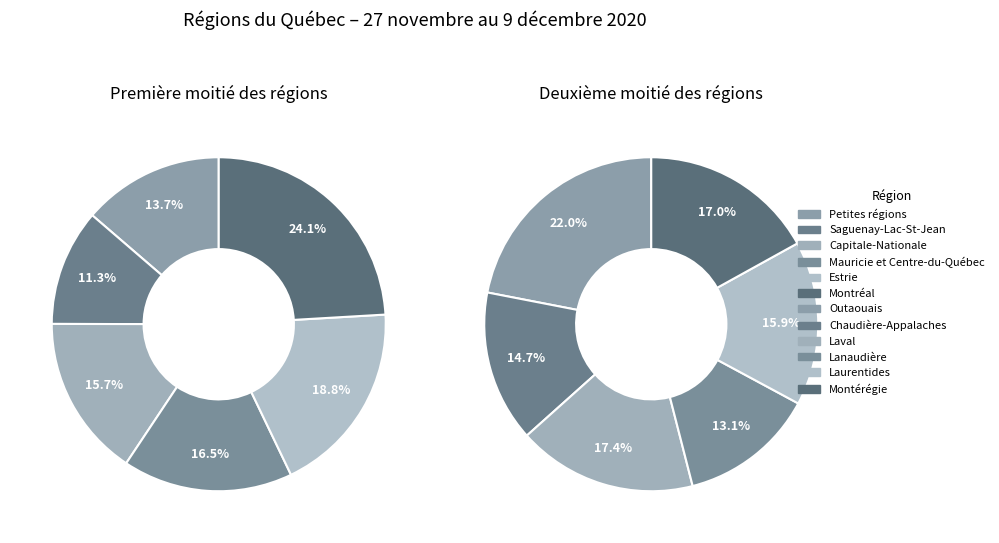

Combined, do Estrie and Saguenay-Lac-St-Jean account for over 50%?

No